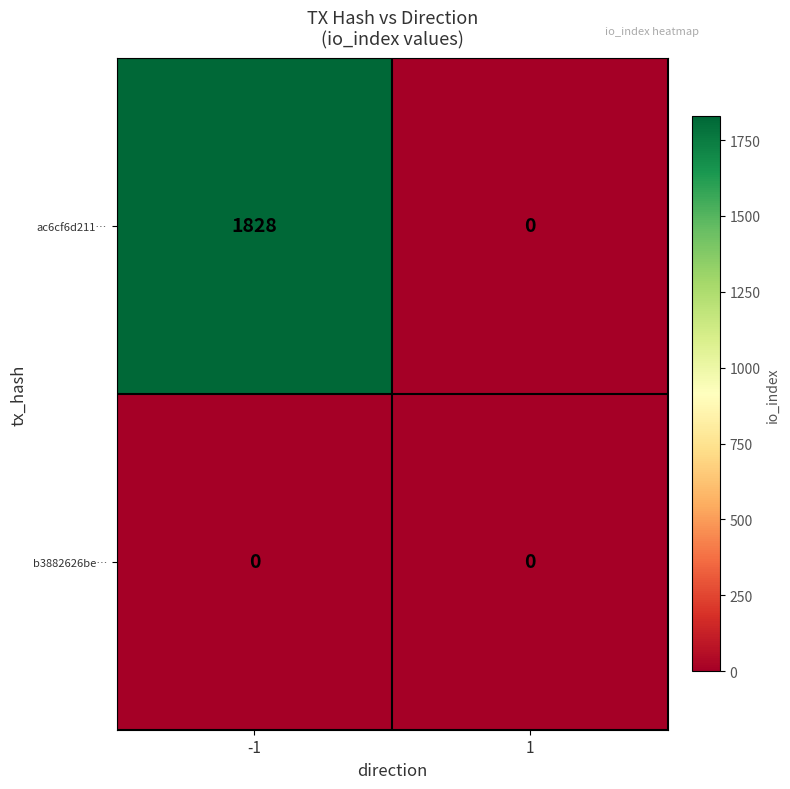

Which category has the highest value across all series?

-1